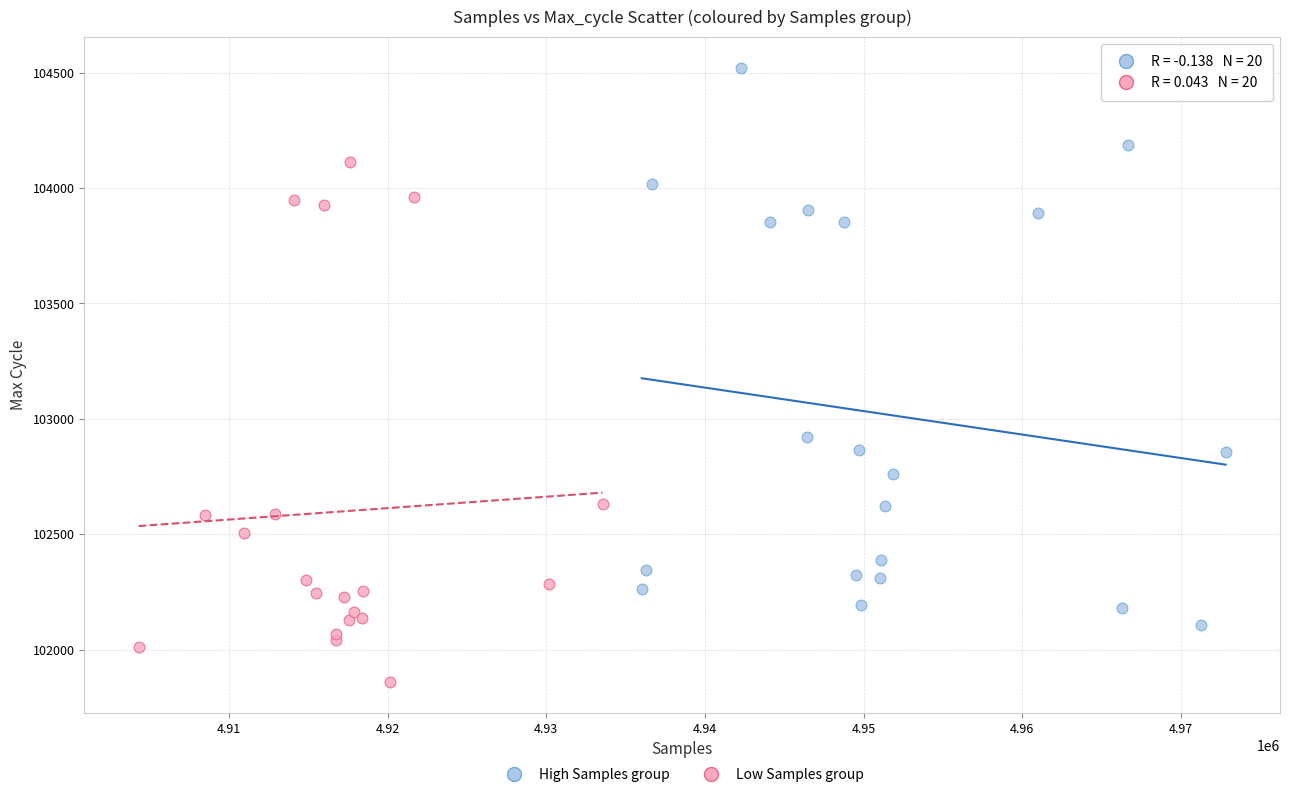

Which series contains the highest Y value?

High Samples group